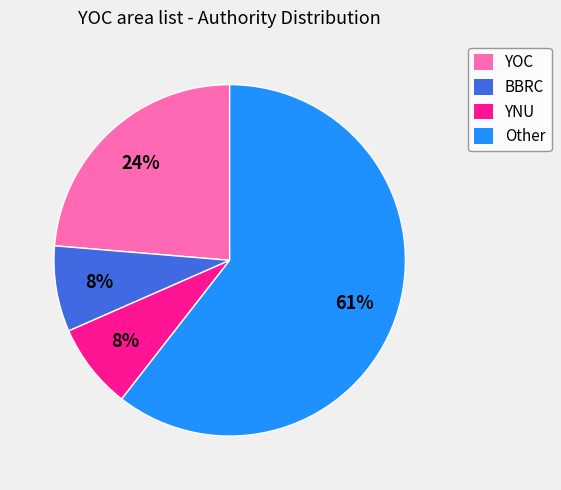

Does YOC represent more than half of the total?

No